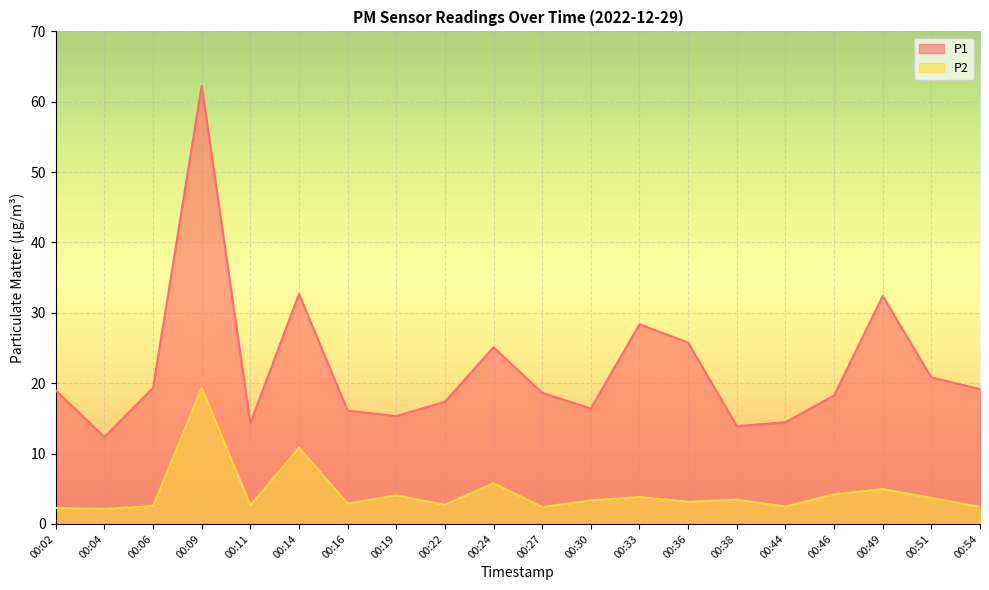

Between 00:09 and 00:11, which series saw the biggest shift?

P1